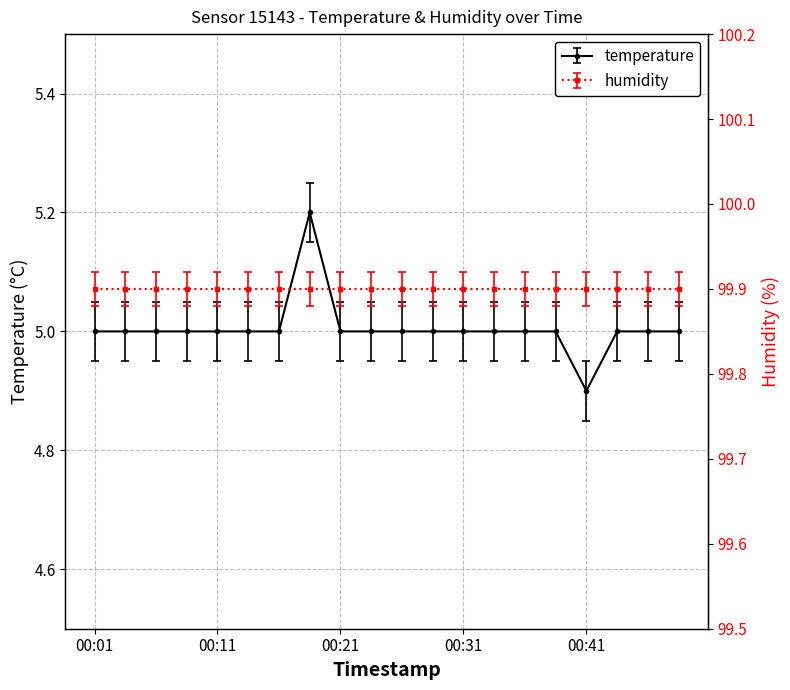

What is the difference between the maximum and minimum values?

0.3